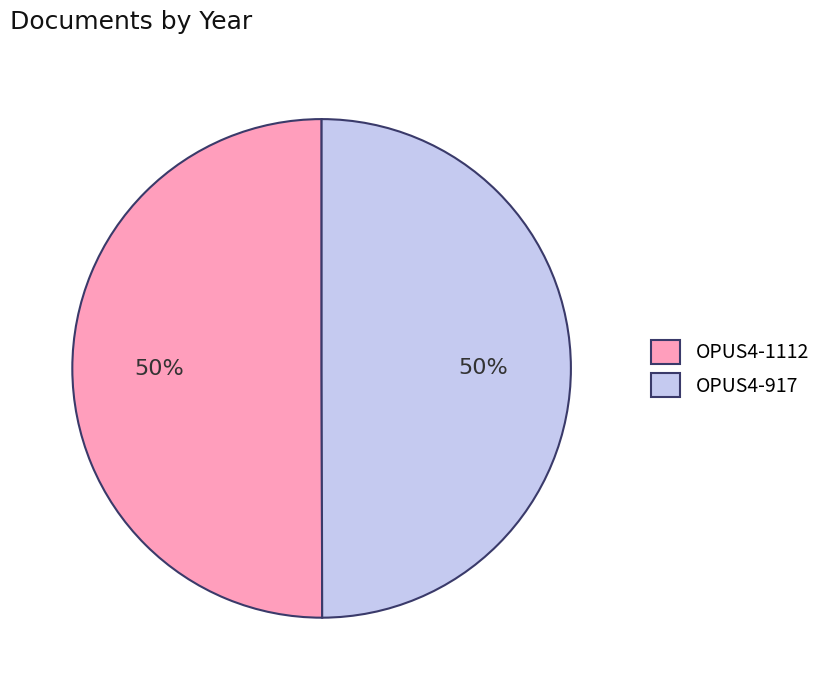

Is it true that OPUS4-1112 is 50% of the pie?

True